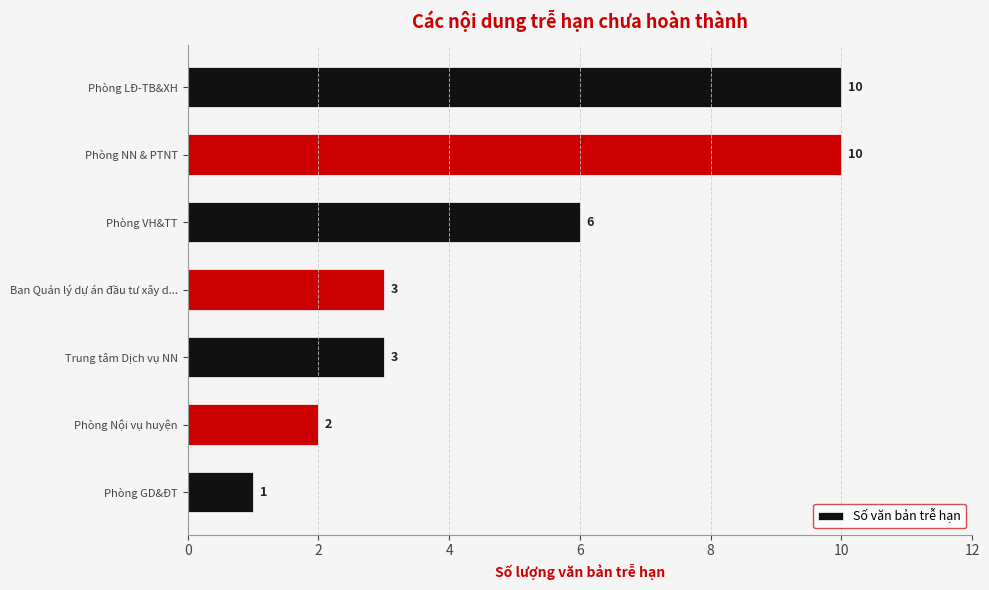

Approximately how many times larger is the value at Ban Quản lý dự án đầu tư xây d... compared to Phòng NN & PTNT?

0.3